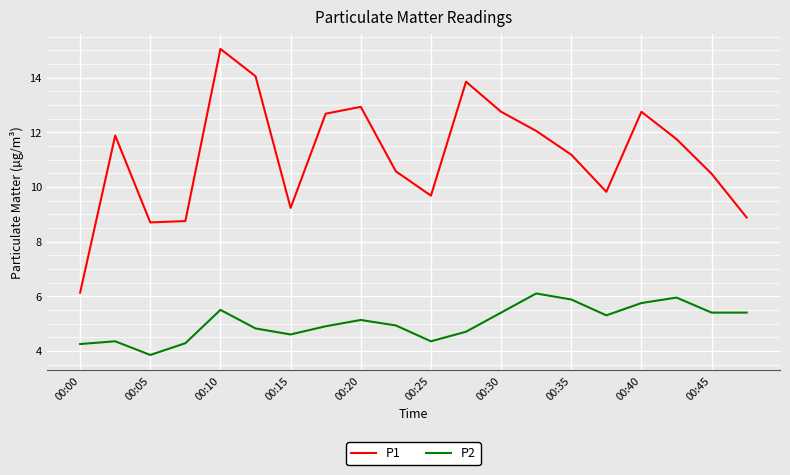

What is the greatest value displayed?

15.1